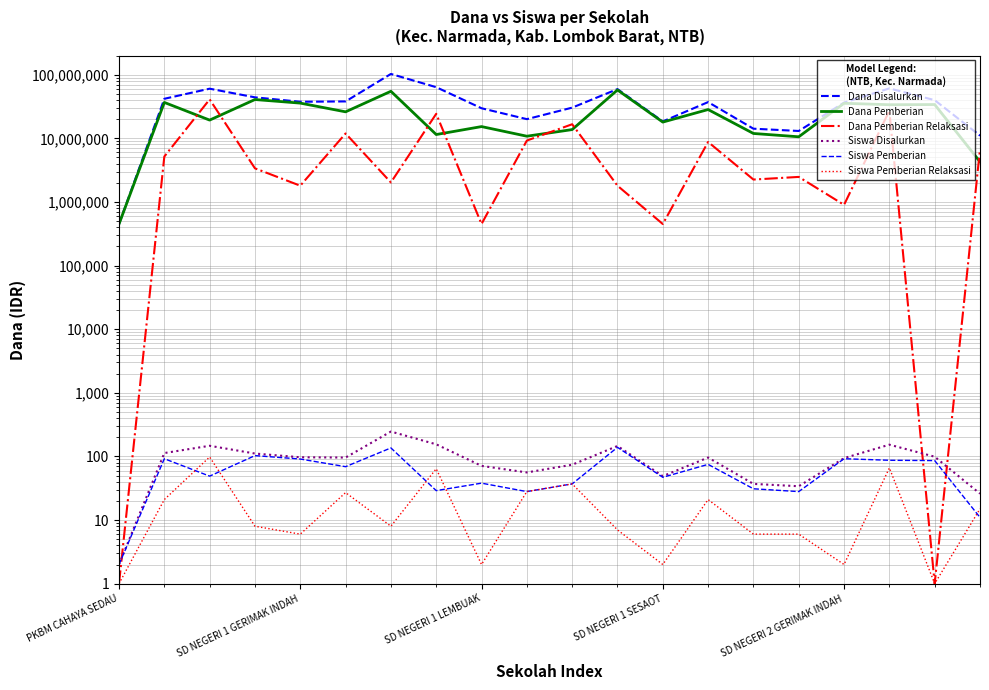

What position from the left is SD NEGERI 1 LEMBUAK?

3